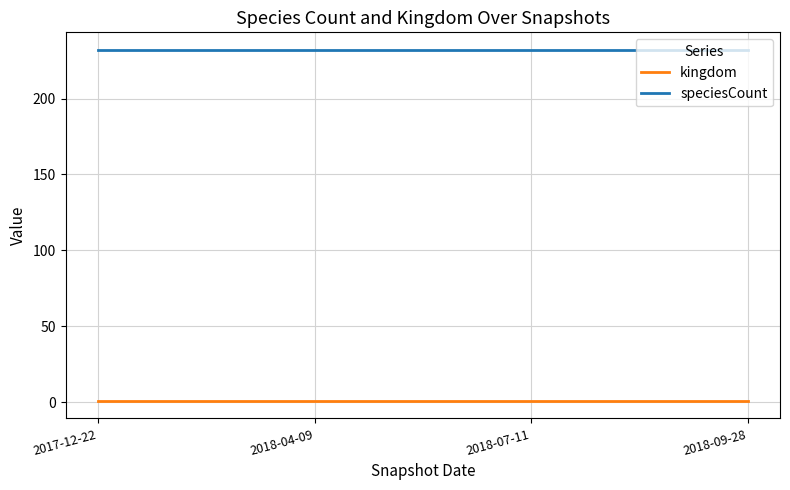

What is the total value across all series at 2017-12-22?

233